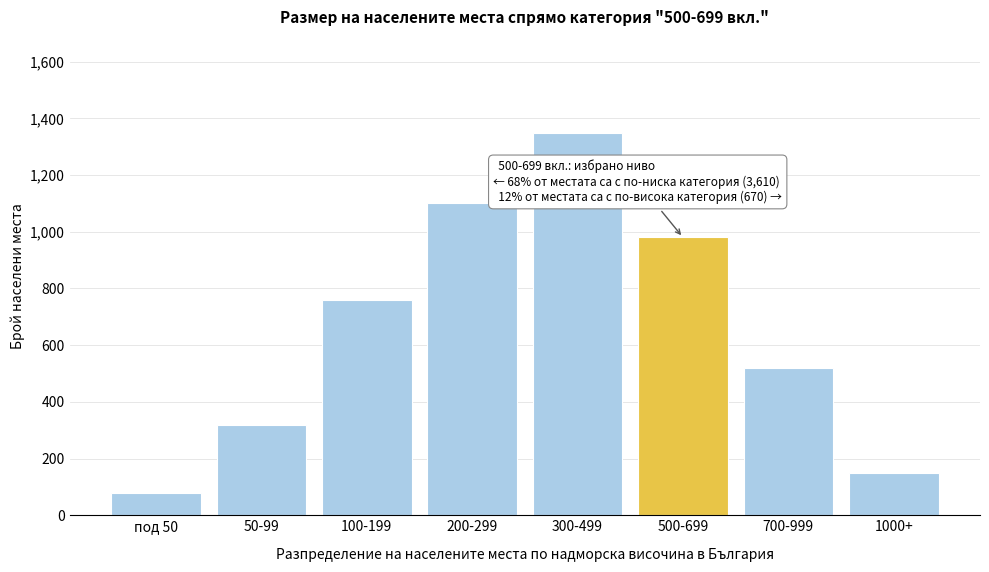

Reading left to right, list all the values displayed in this chart.

под 50=80	50-99=320	100-199=760	200-299=1100	300-499=1350	500-699=980	700-999=520	1000+=150